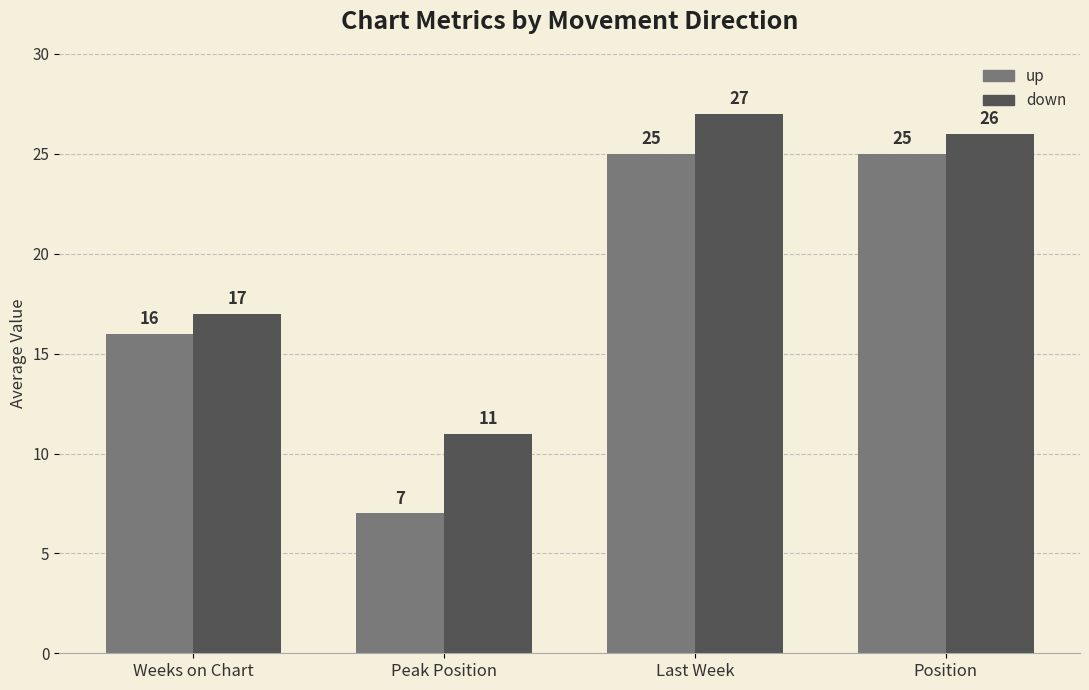

How many bars are there in each group?

2